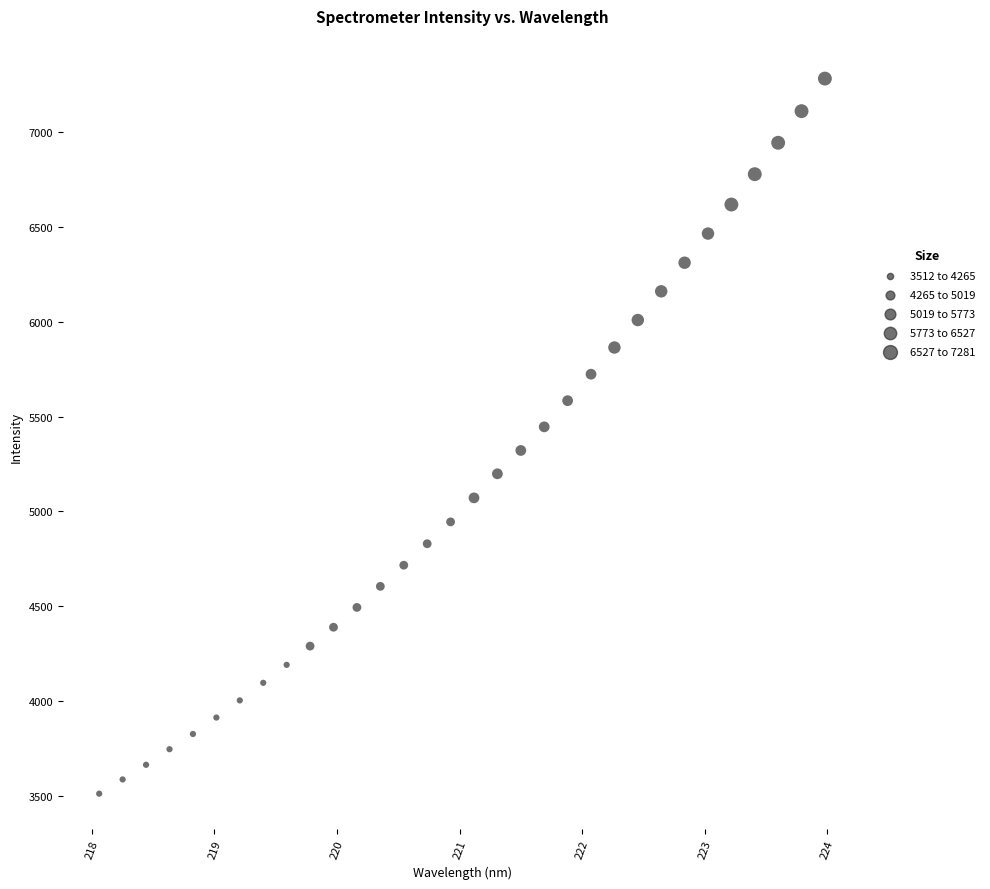

What is the range of X values (max minus min)?

5.9